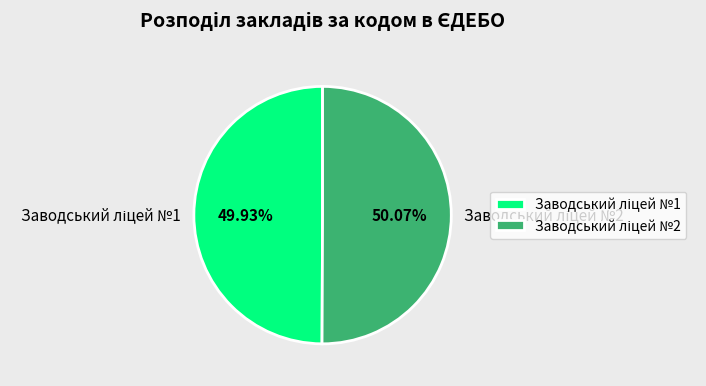

Does any single category account for the majority?

Yes